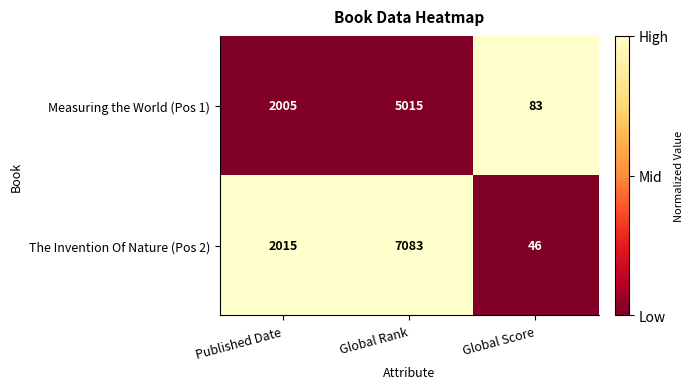

List the labels in order of The Invention Of Nature (Pos 2) value, smallest first.

Global Score, Published Date, Global Rank